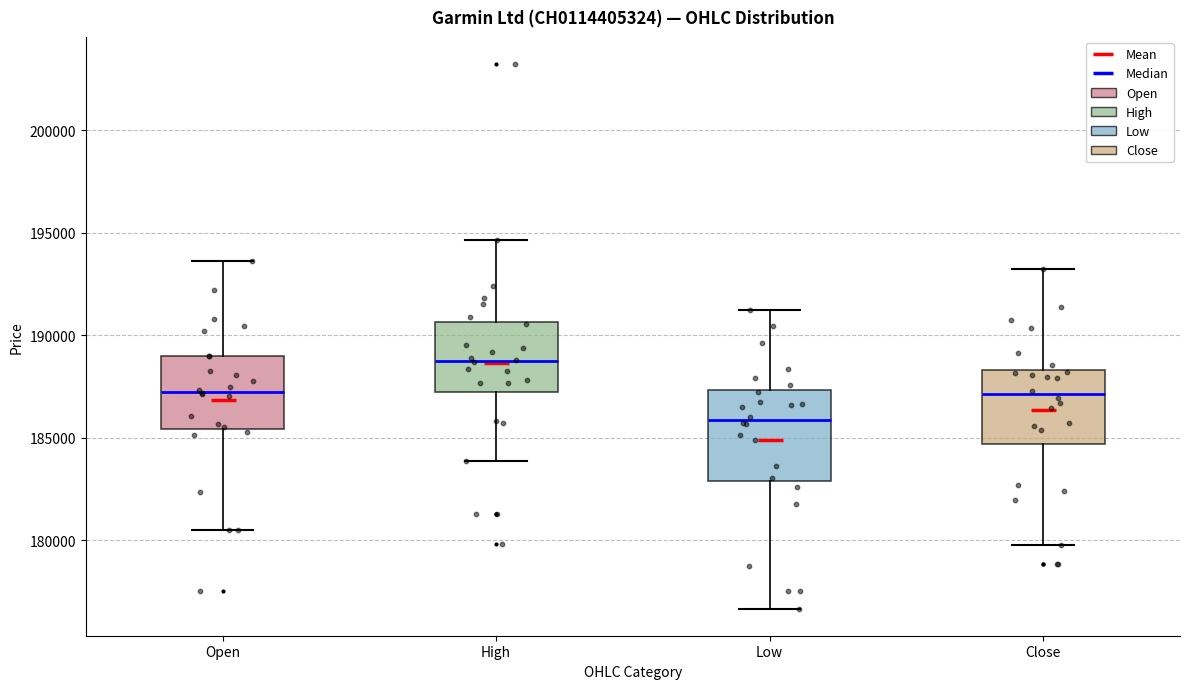

Reading left to right, read every box against the y-axis: the position of its median line, the range the box covers, and the ends of its whiskers. The values are not printed on the chart, so give them approximately, as read against the axis.

Open: median 187000, box 185500 to 189000, whiskers 180500 to 193500
High: median 188500, box 187000 to 190500, whiskers 184000 to 194500
Low: median 186000, box 183000 to 187500, whiskers 176500 to 191000
Close: median 187000, box 184500 to 188500, whiskers 180000 to 193000